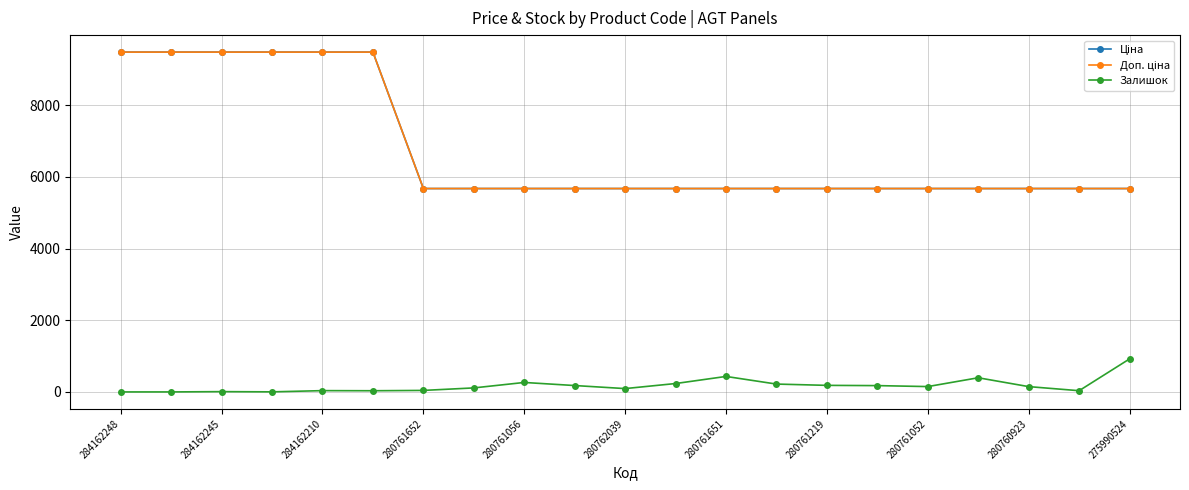

Is this an area chart (filled region under the line)?

No